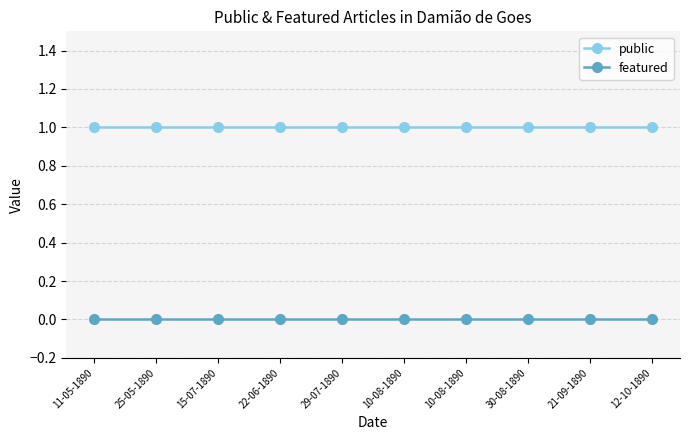

How many categories are shown in the chart?

10